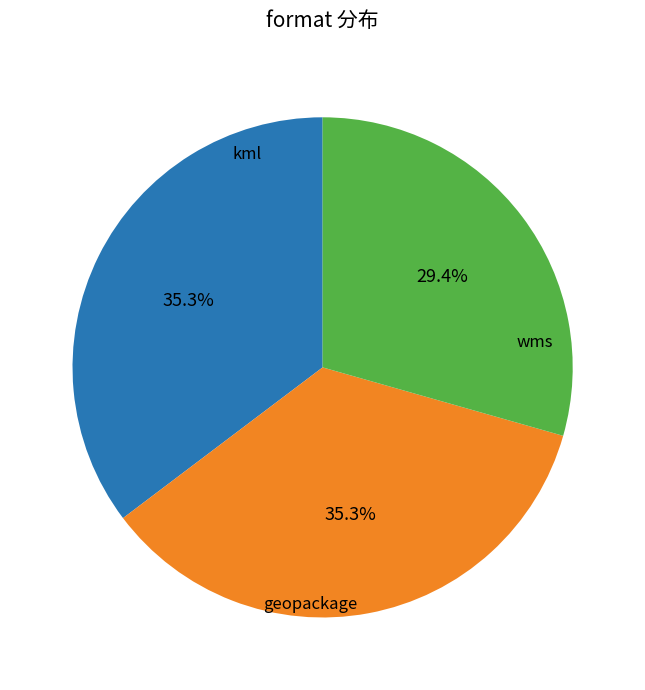

True or false: kml accounts for 52% of the total.

False